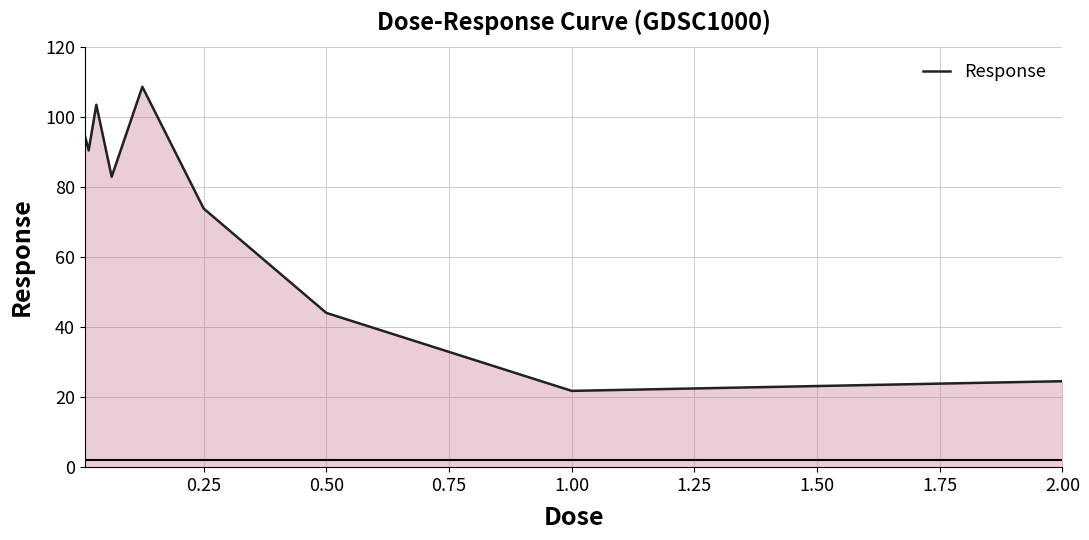

What is the maximum value shown in the chart?

108.6